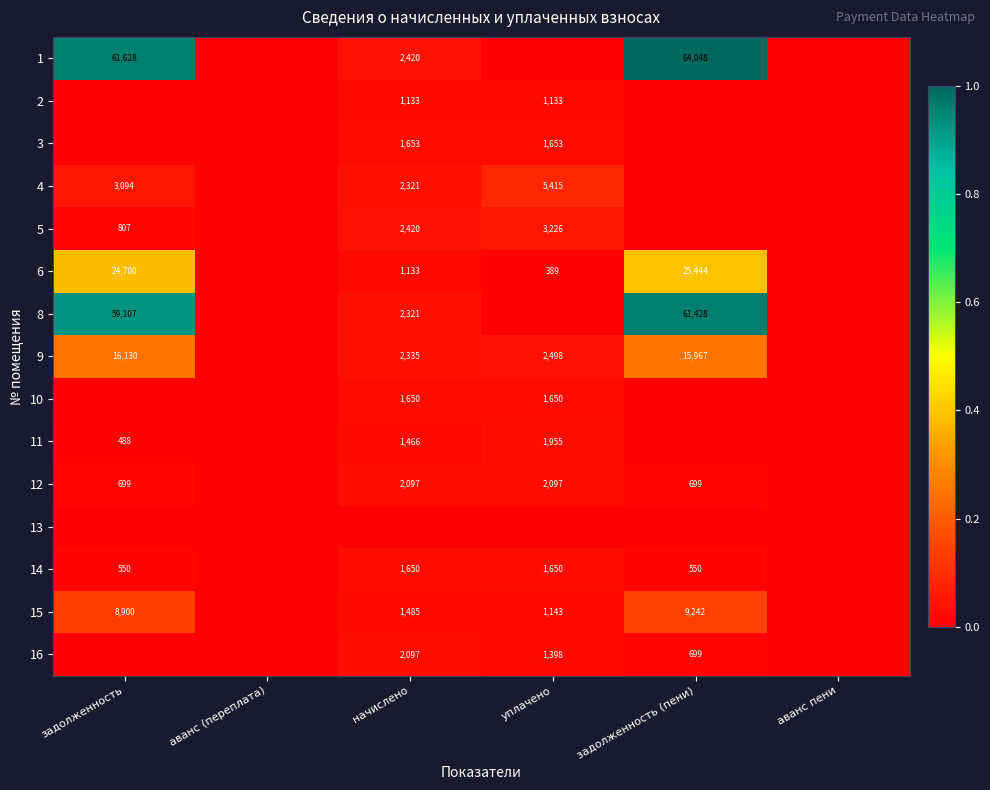

At how many categories does at least one series exceed 0?

4